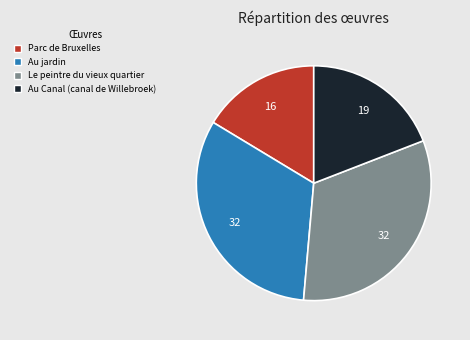

What is the smallest slice in the pie chart?

Parc de Bruxelles